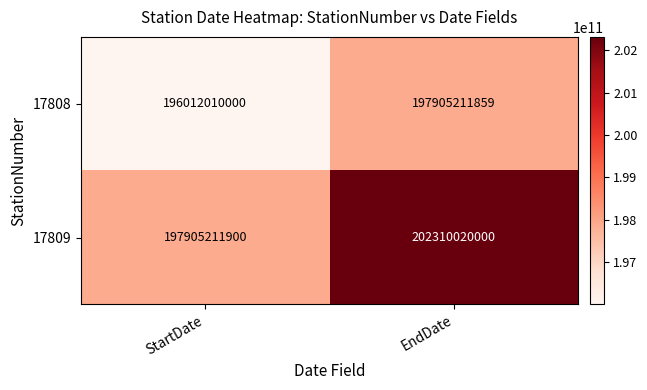

Count the number of data series in this chart.

2